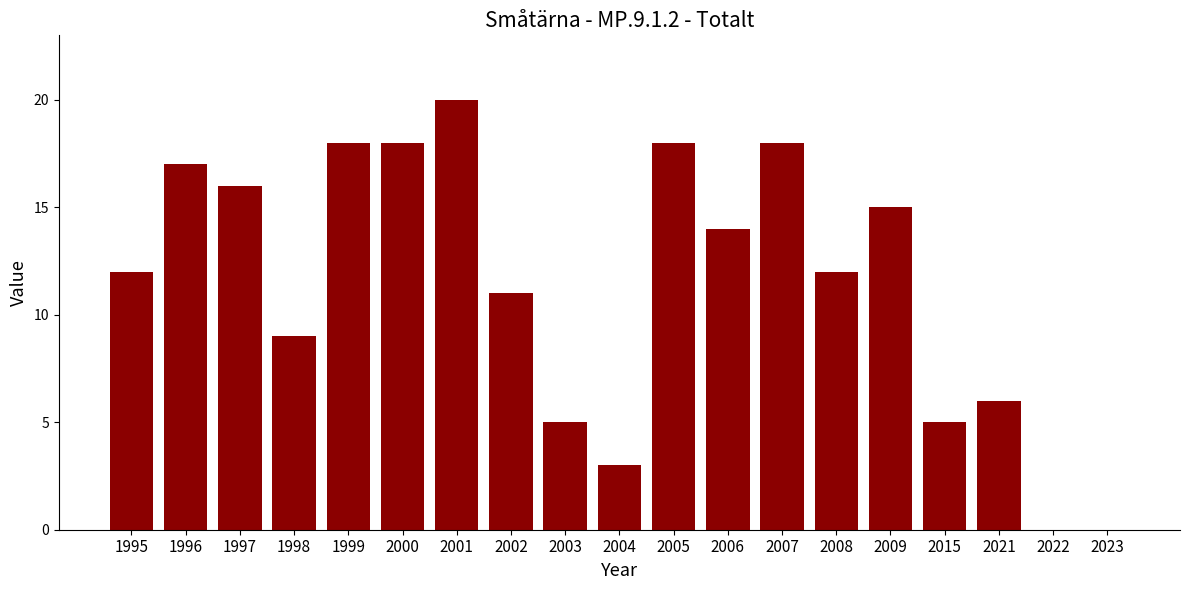

What is the sum of the values at 2009 and 2002?

26